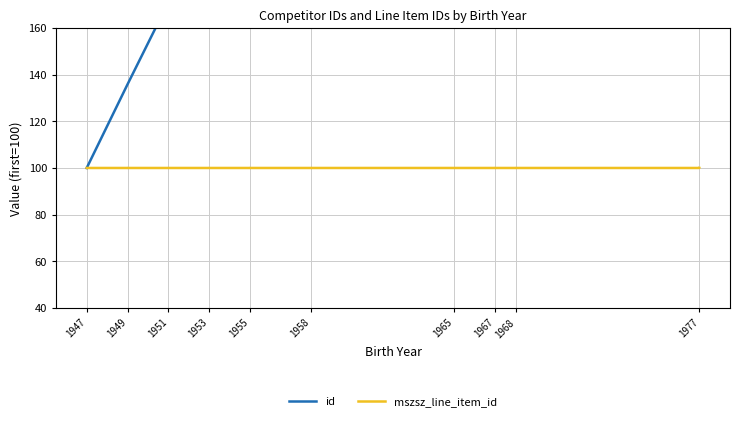

What is the minimum value shown in the chart?

100.0